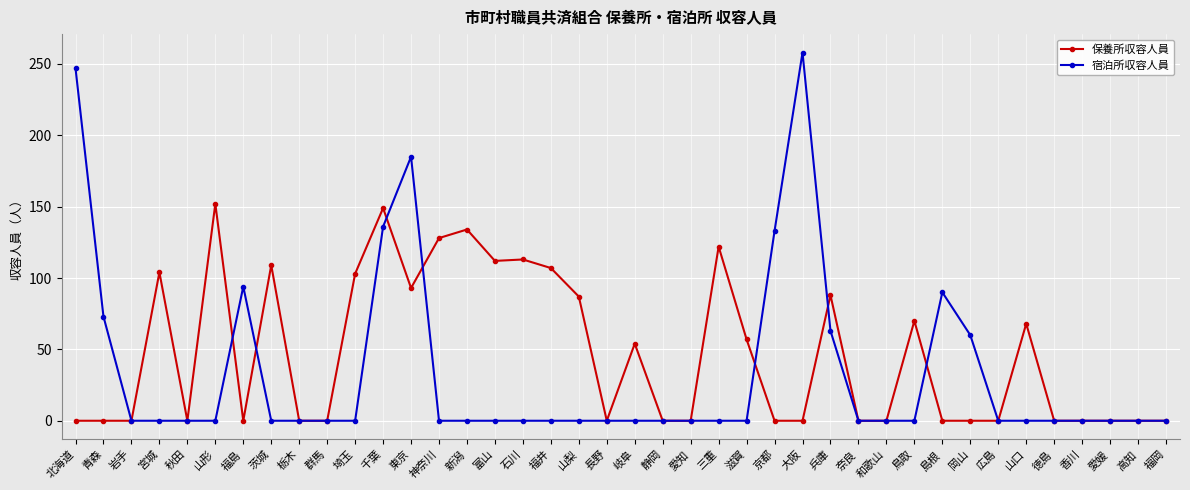

Which series has the largest range (max minus min)?

宿泊所収容人員